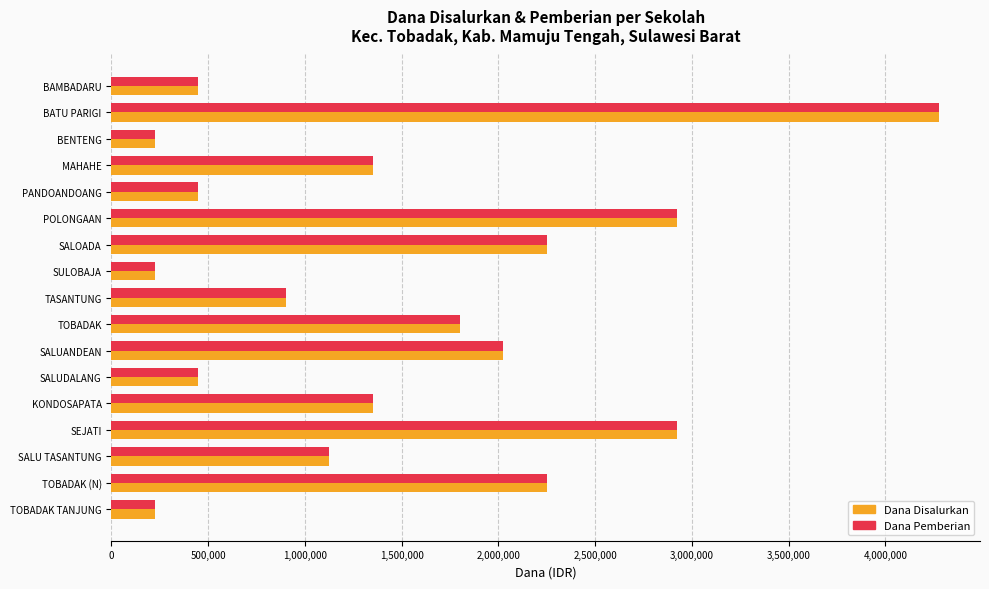

At which category is the sum across all series the highest?

BATU PARIGI